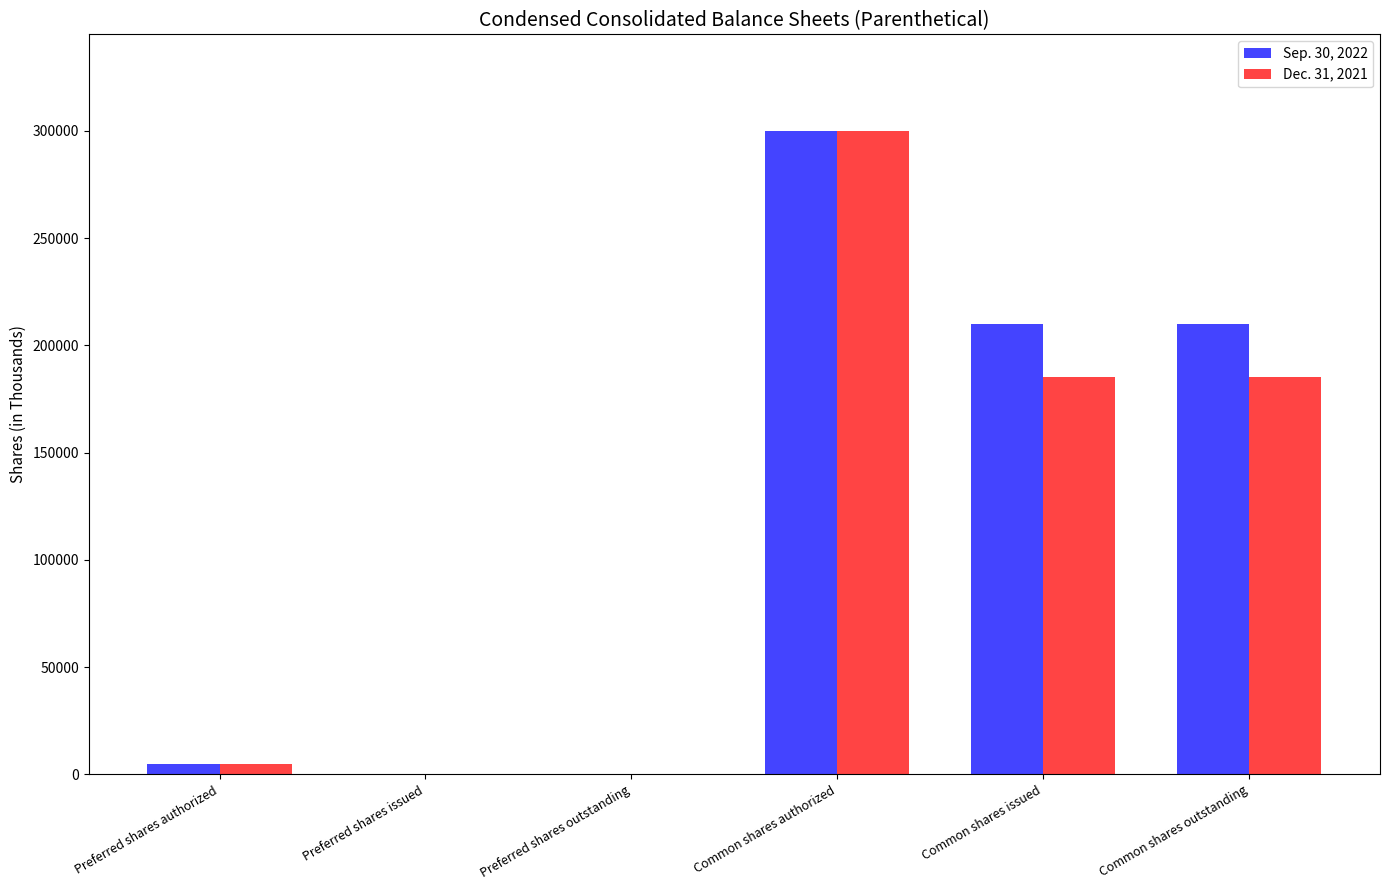

Between Preferred shares outstanding and Common shares outstanding, which series saw the biggest shift?

Sep. 30, 2022